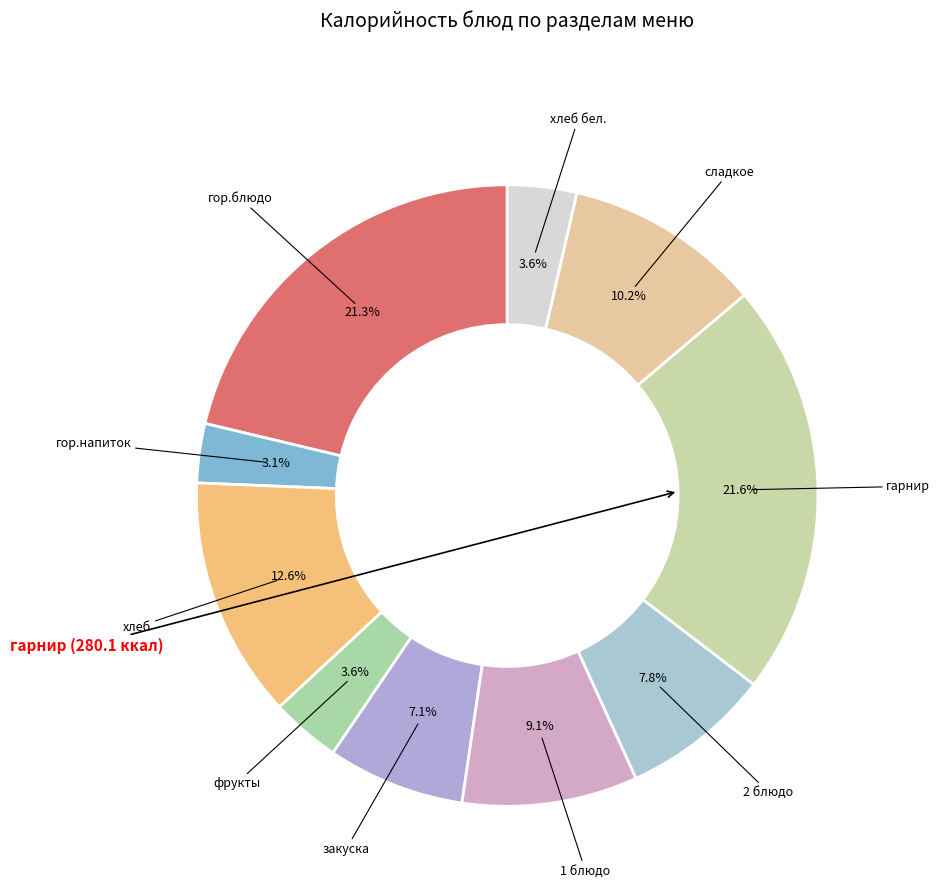

Combined, what portion of the pie is гор.блюдо and сладкое?

31.5%